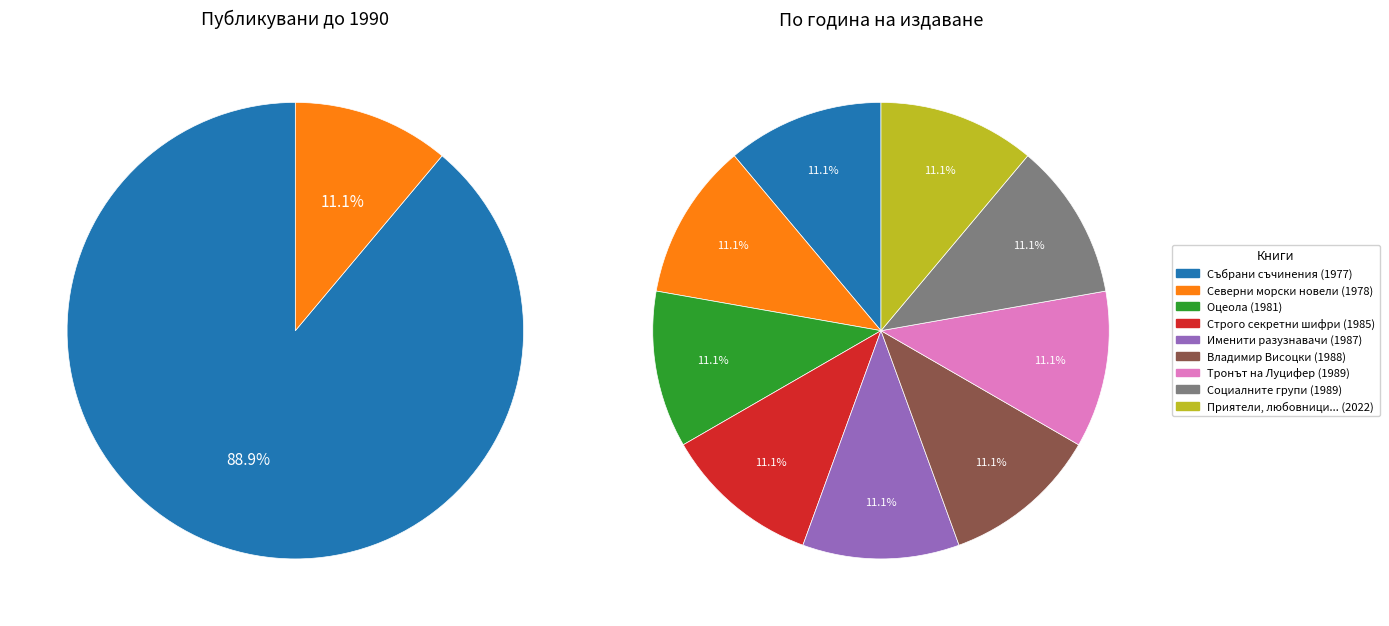

How many segments does this pie chart have?

9